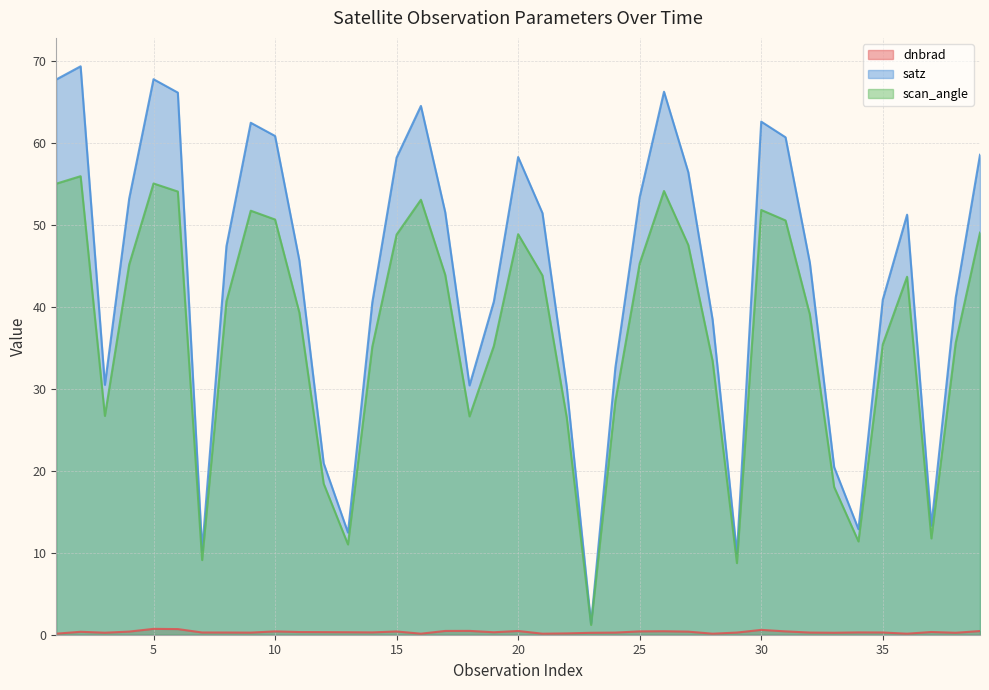

At which category is the sum across all series the highest?

2